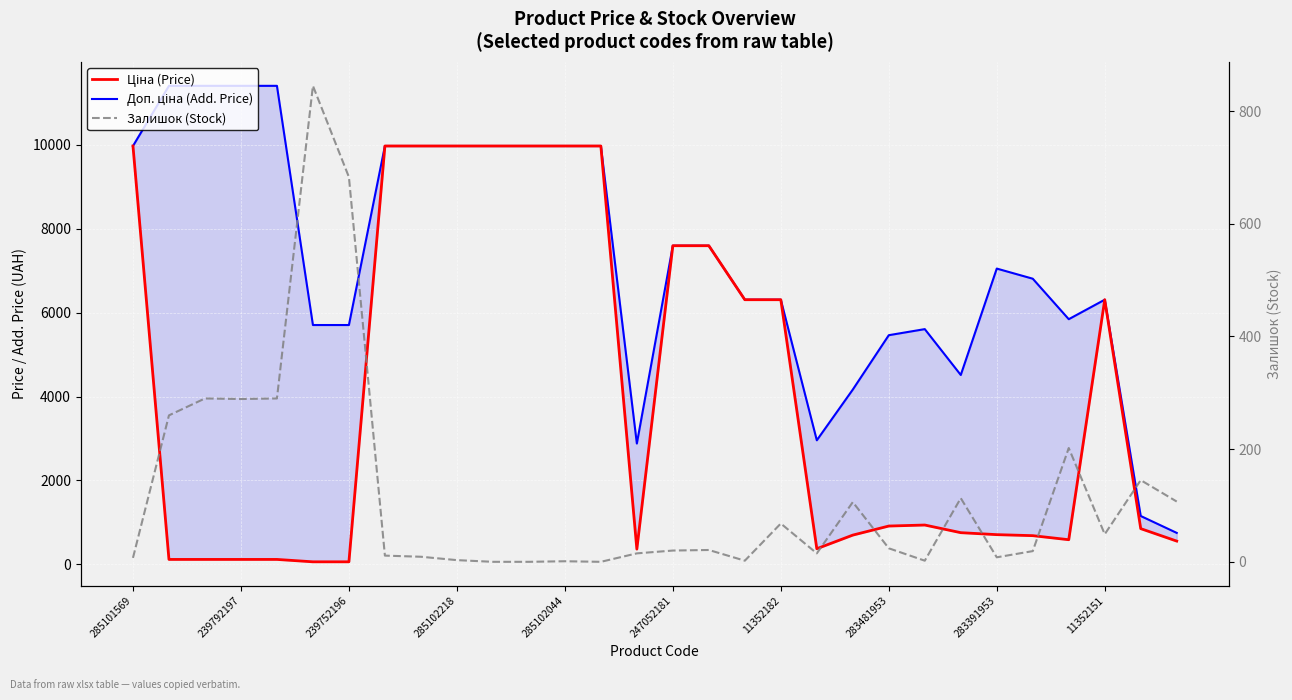

Count the number of categories in the chart.

30